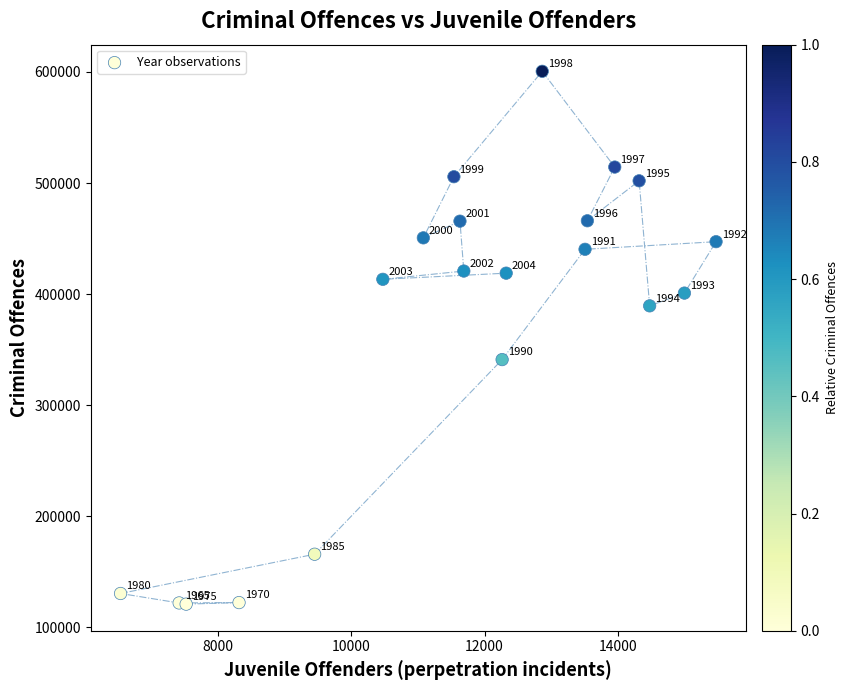

What Y value in the scatter plot is closest to 360755?

341061